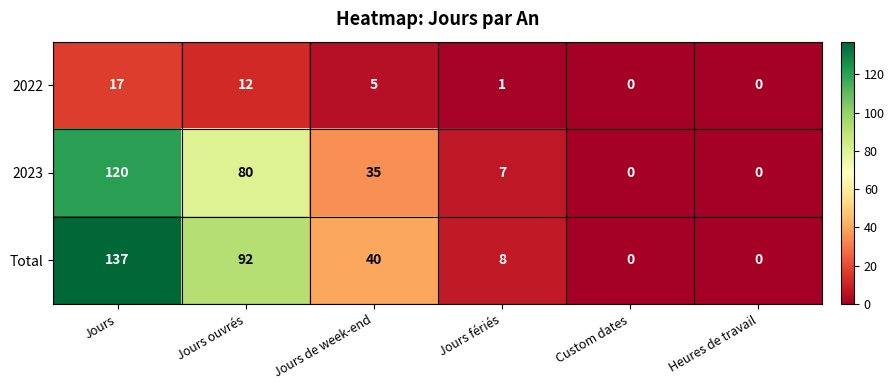

Reading left to right, extract all data points from this chart.

2022: Jours=17	Jours ouvrés=12	Jours de week-end=5	Jours fériés=1	Custom dates=0	Heures de travail=0
2023: Jours=120	Jours ouvrés=80	Jours de week-end=35	Jours fériés=7	Custom dates=0	Heures de travail=0
Total: Jours=137	Jours ouvrés=92	Jours de week-end=40	Jours fériés=8	Custom dates=0	Heures de travail=0